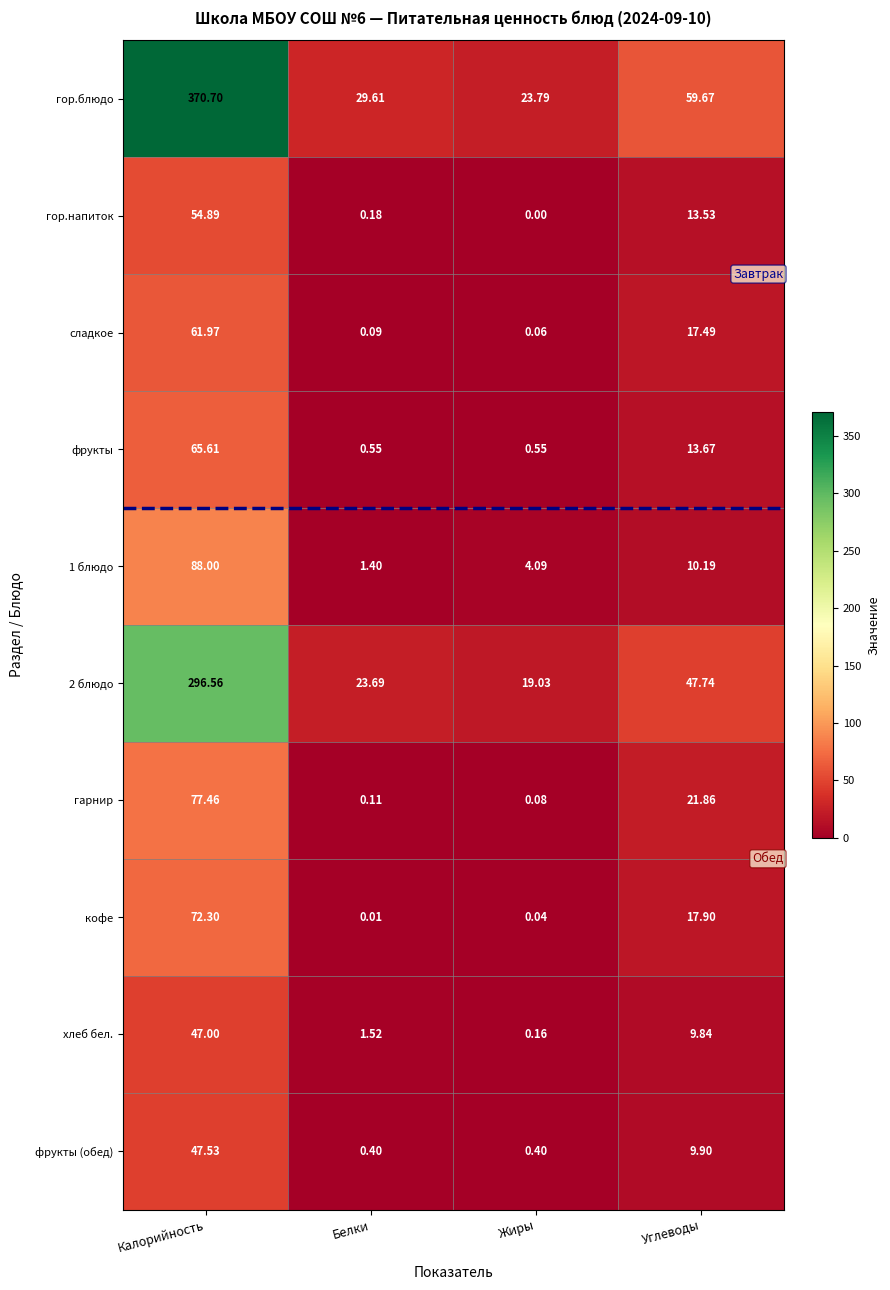

How many series are shown in this chart?

10